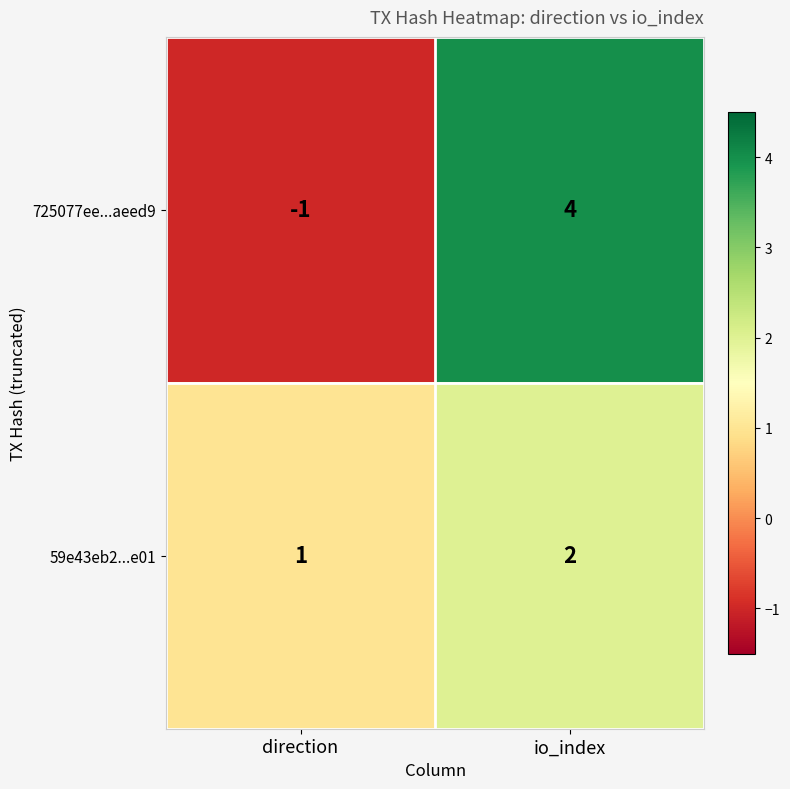

Reading right to left, transcribe all the data shown in this chart.

725077ee...aeed9: io_index=4	direction=-1
59e43eb2...e01: io_index=2	direction=1